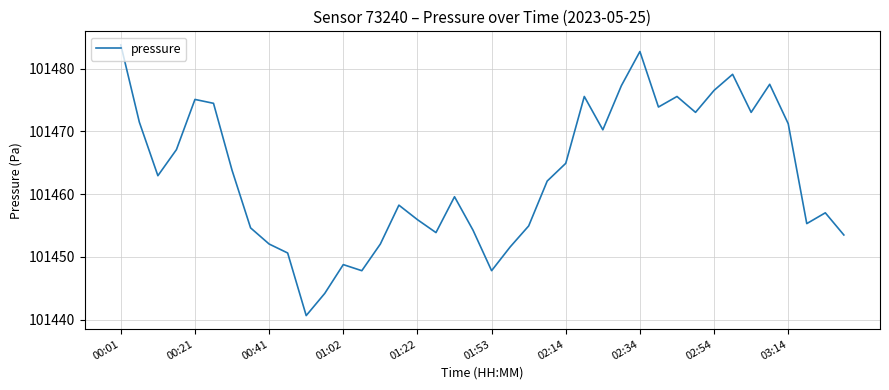

What is the difference between the maximum and minimum values?

43.1